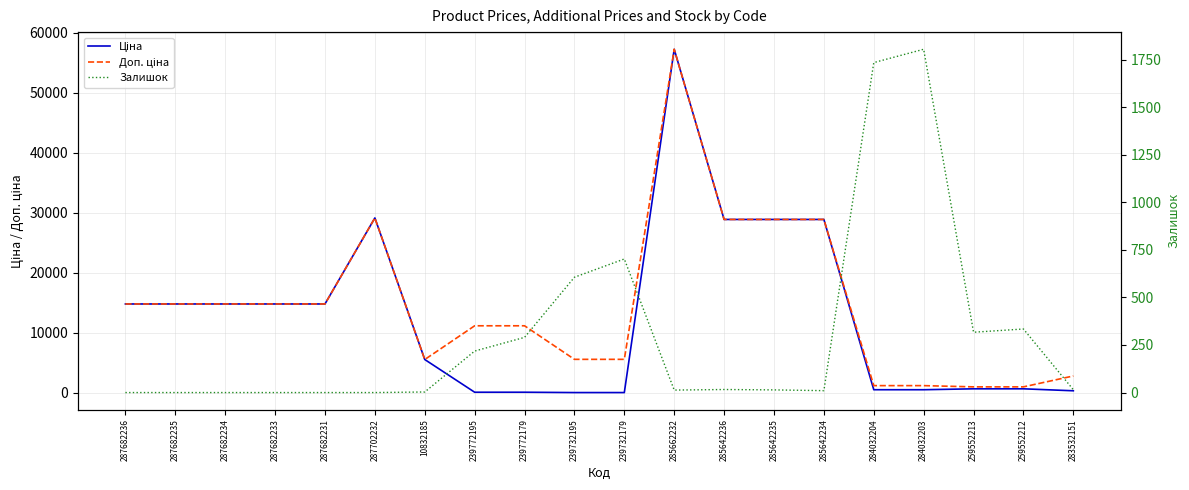

What is the highest value of the Ціна series?

57258.0